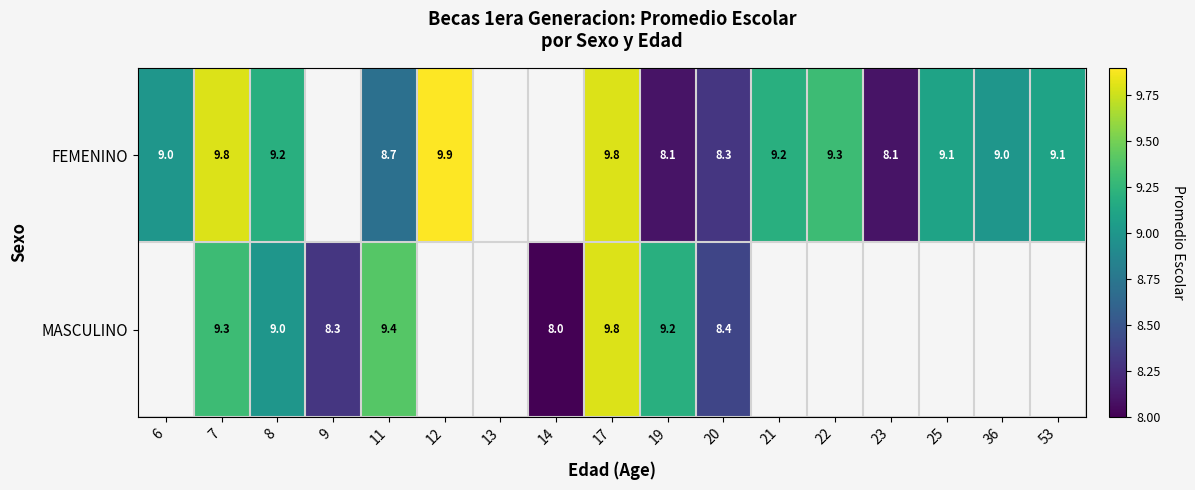

What is the total value across all series at 11?

18.1